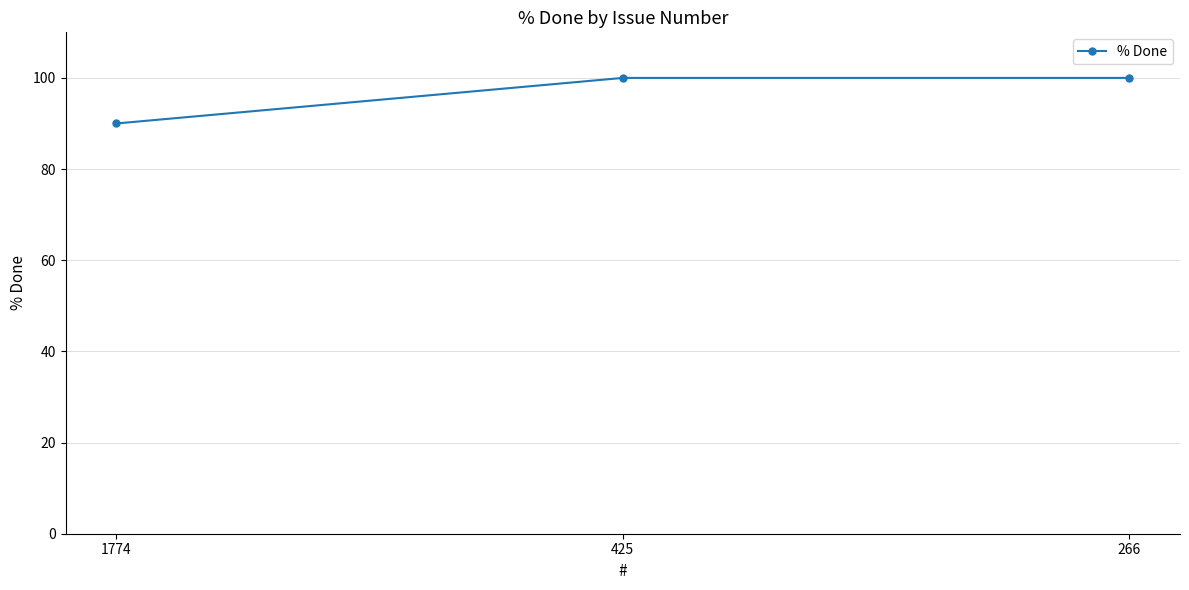

What is the value of the 1st point from the left?

90